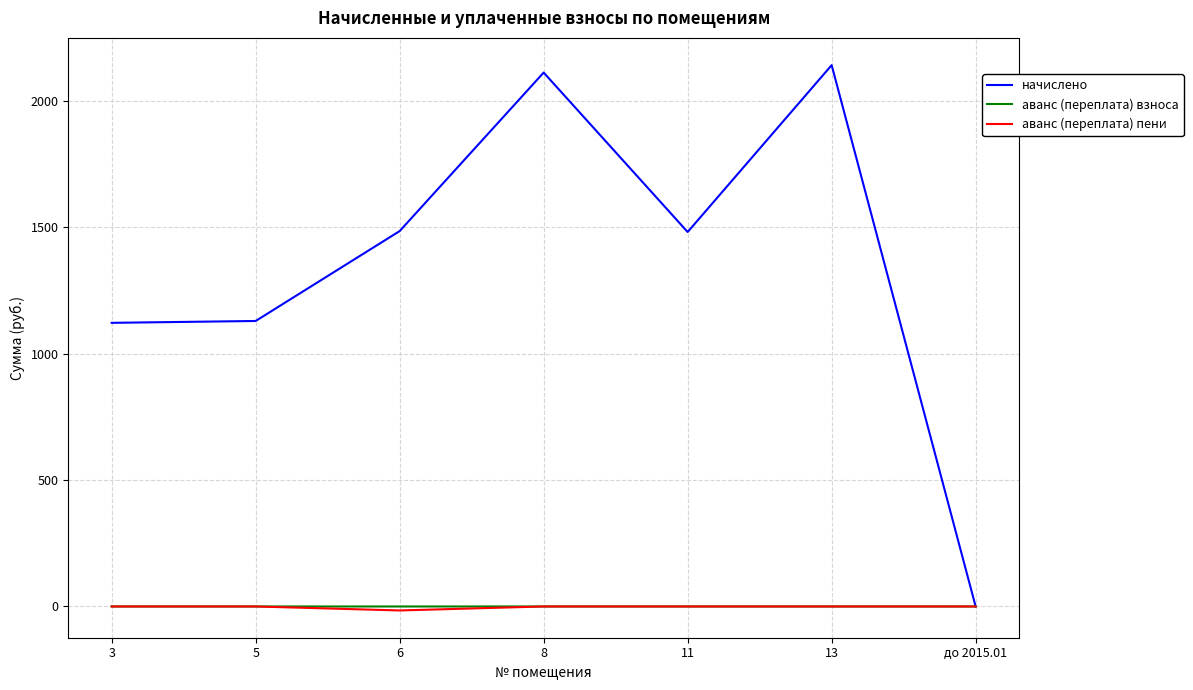

Between 6 and 8, which series saw the biggest shift?

начислено